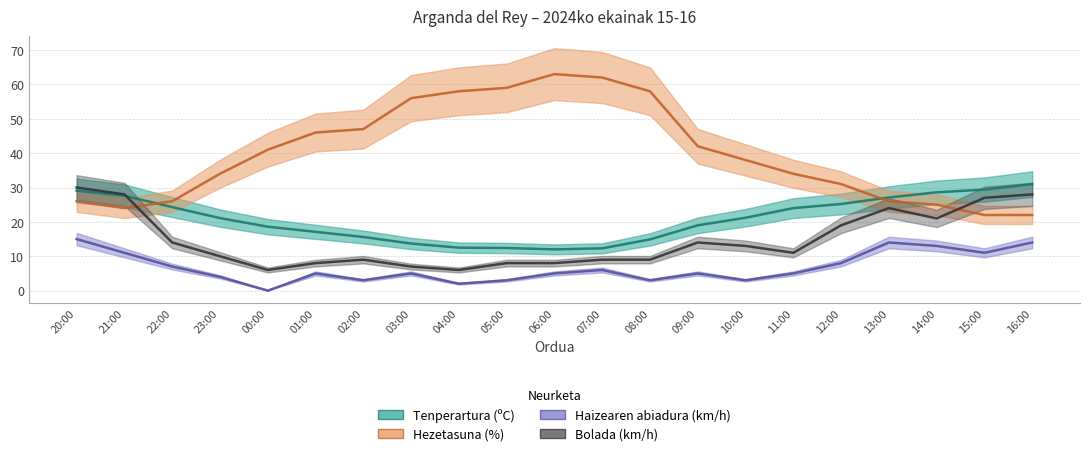

The Tenperartura (ºC) series shows 12.5 at 04:00. True or false?

True